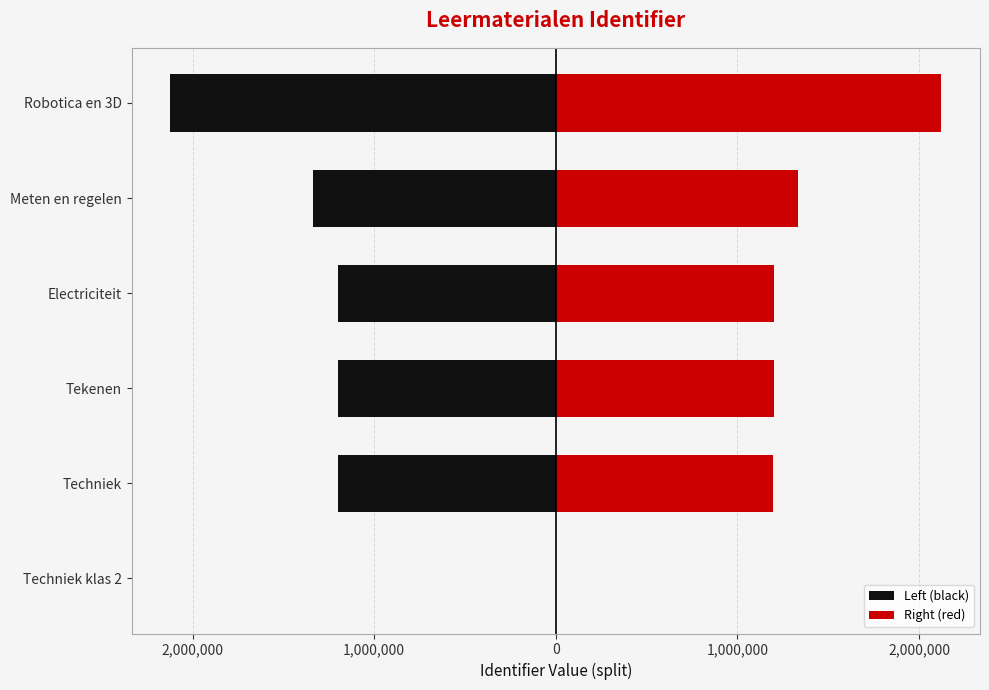

Which series has the largest total across all categories?

Right (red)